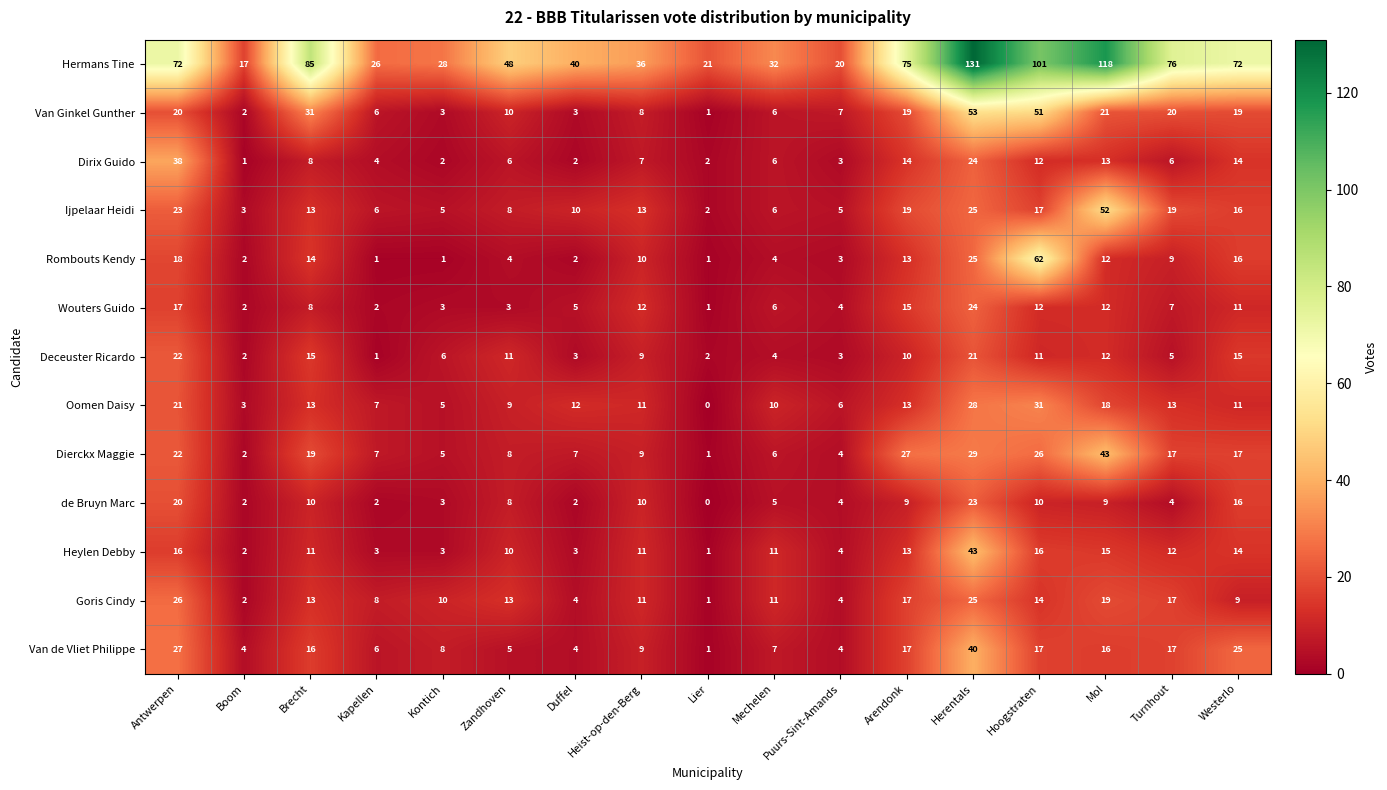

What is the difference between the maximum and minimum values in the Hermans Tine series?

114